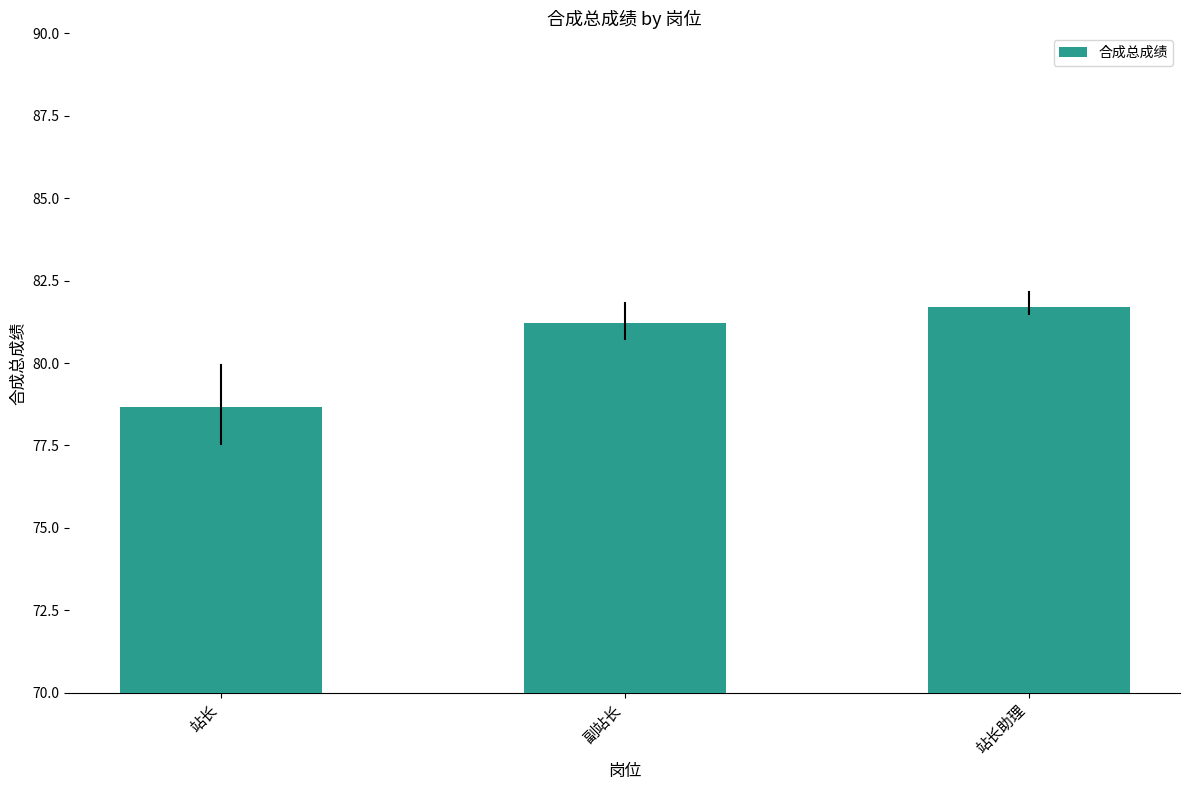

List the labels in order of value, largest first.

站长助理, 副站长, 站长